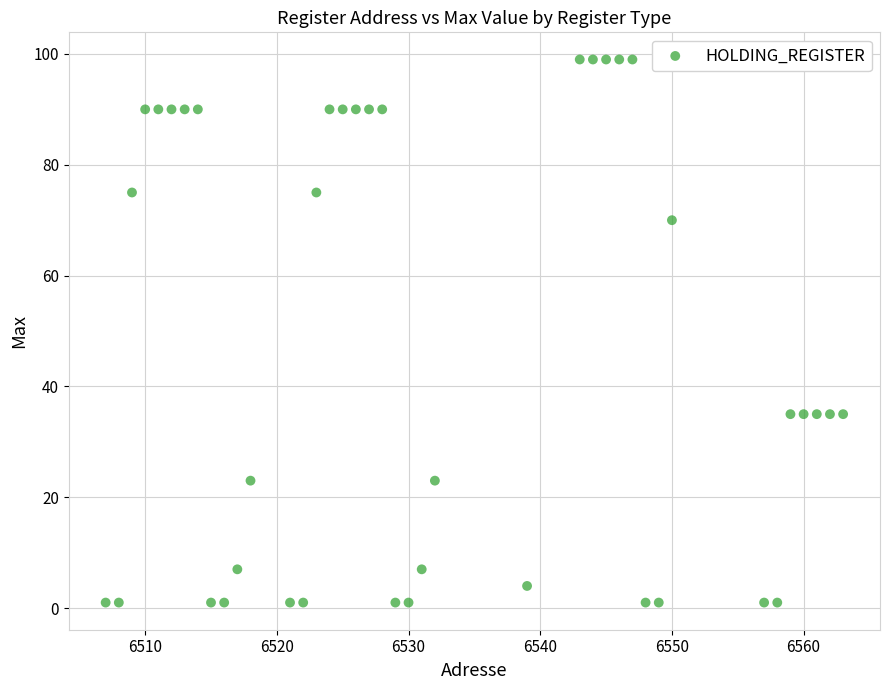

What is the range of X values (max minus min)?

56